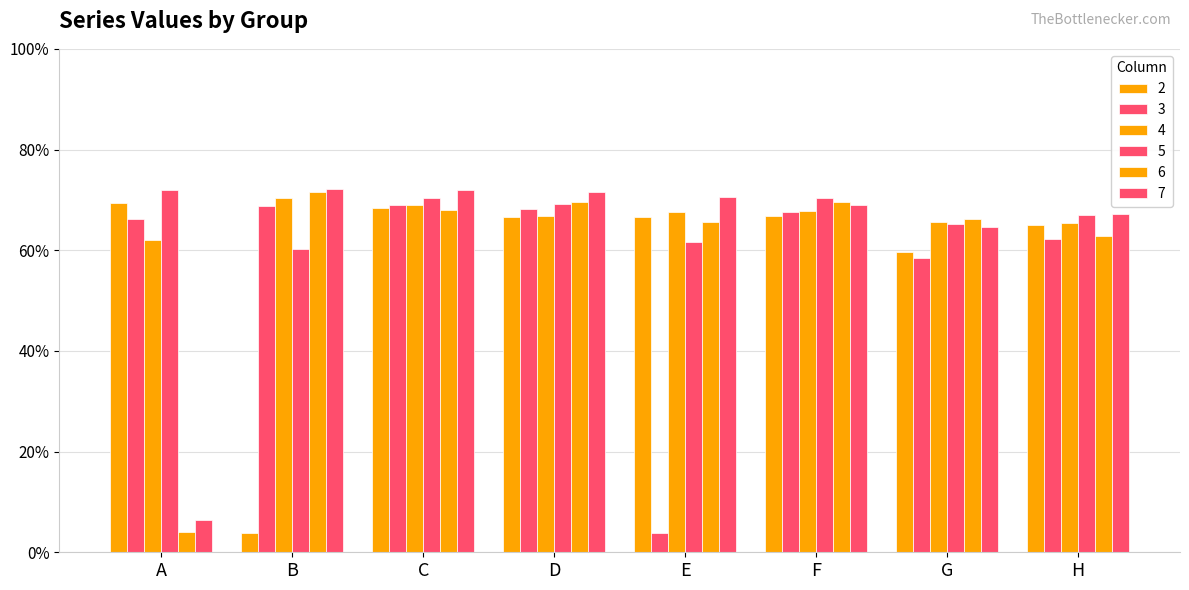

Are the bars grouped side by side (vs. stacked)?

Yes